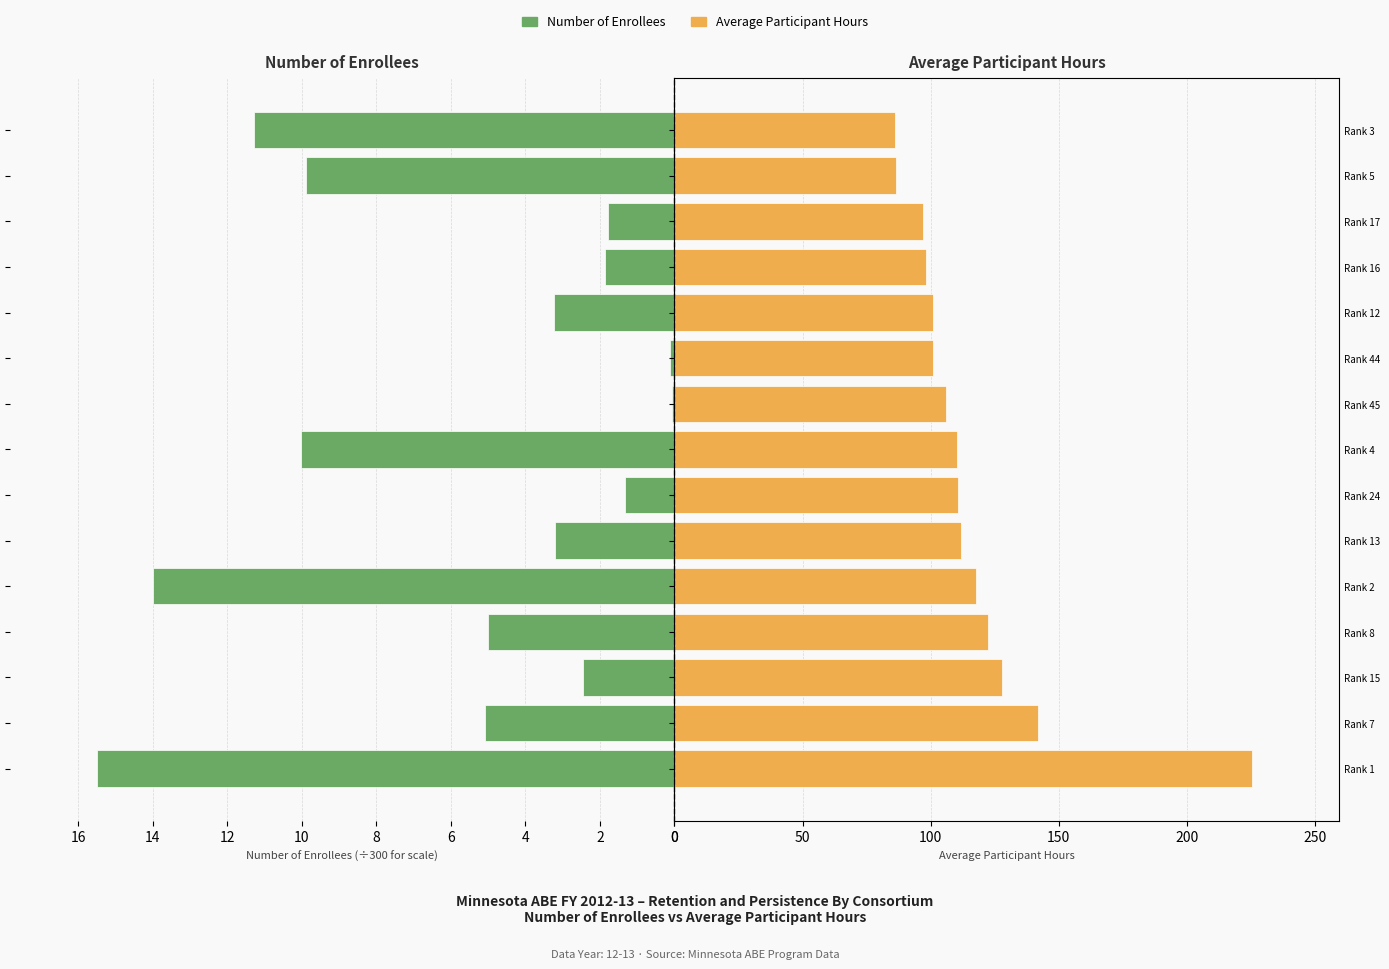

What is the minimum value for Number of Enrollees?

0.1